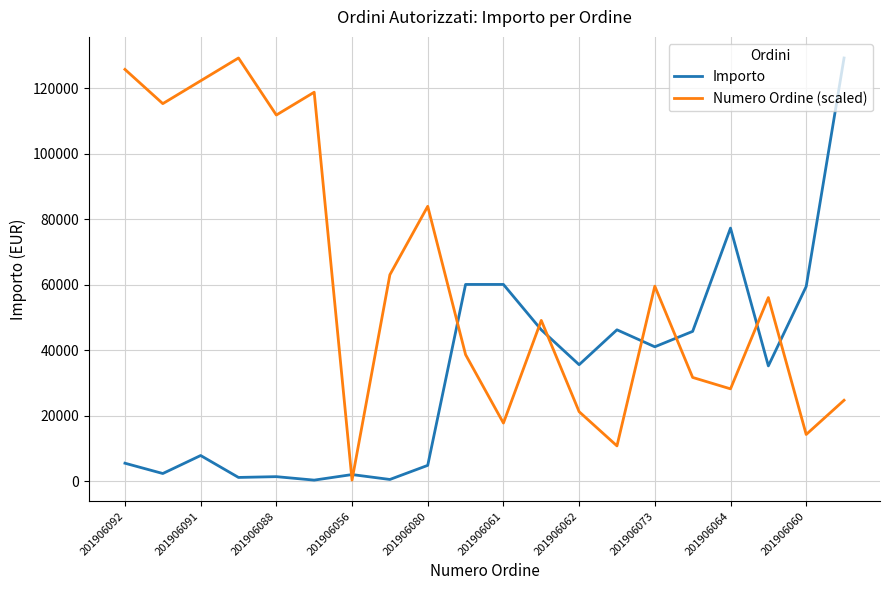

After their last crossing, which series has the higher values: Numero Ordine (scaled) or Importo?

Importo